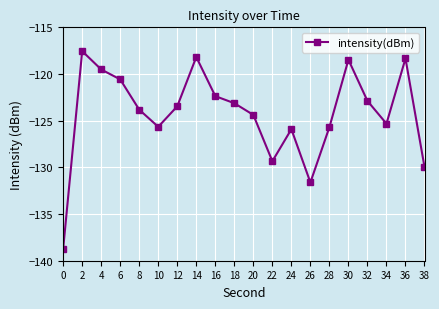

Which label corresponds to the largest value in the chart?

2